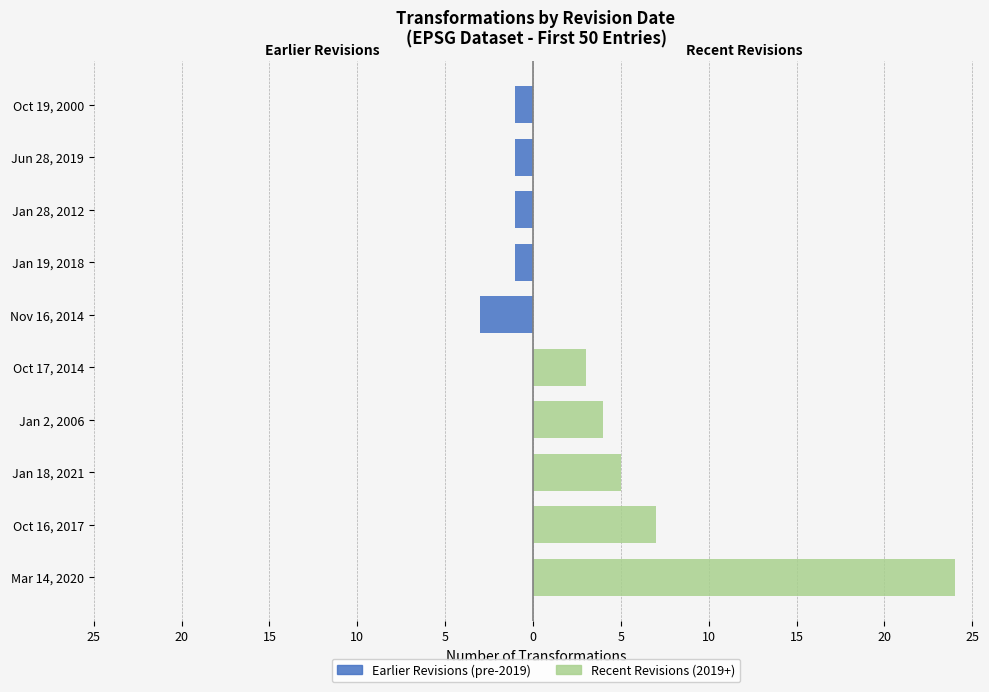

Count the number of categories in the chart.

10